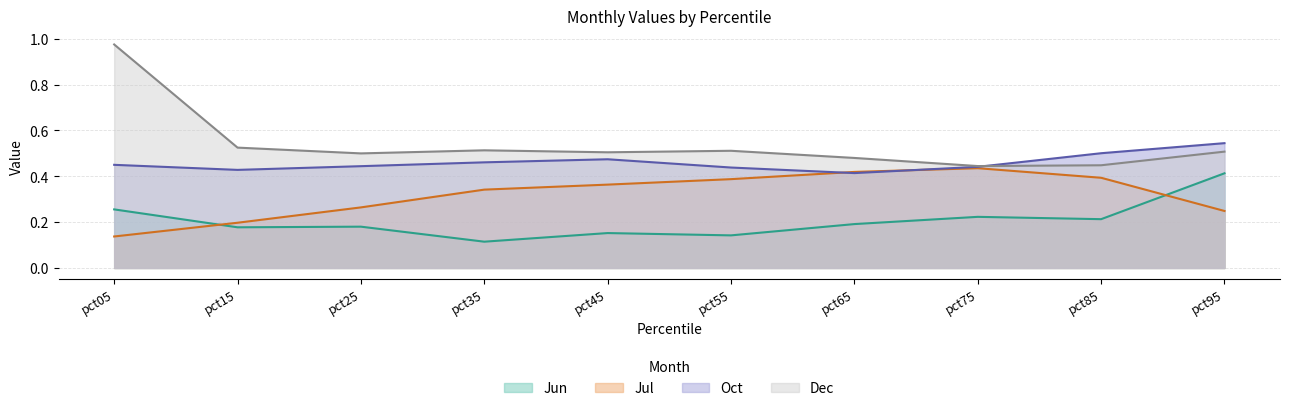

What is the sum of all Jul values?

3.2